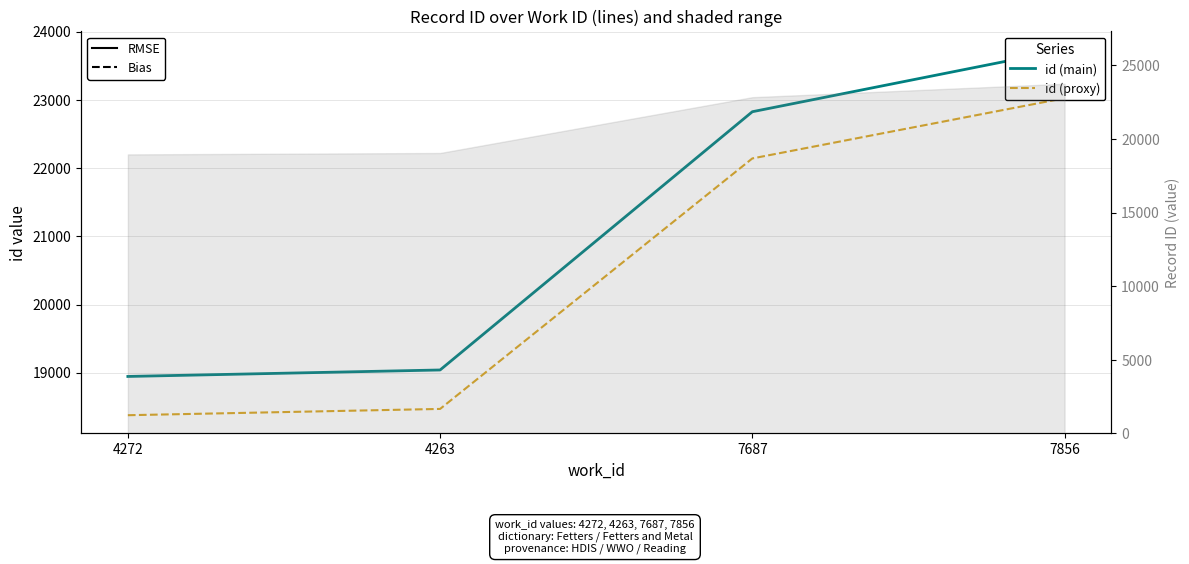

Which series has the largest range (max minus min)?

id (solid)